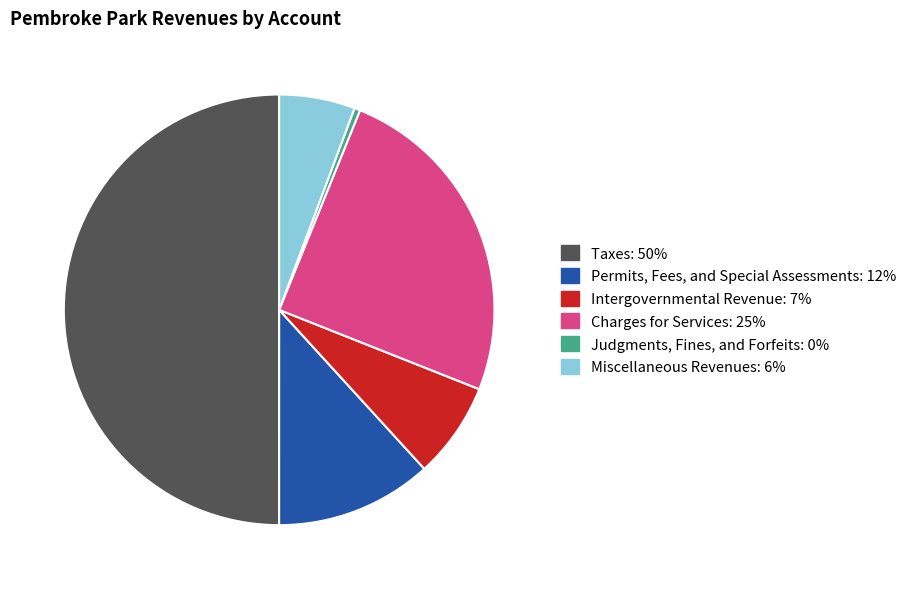

Rank the categories by value from lowest to highest.

Judgments, Fines, and Forfeits, Miscellaneous Revenues, Intergovernmental Revenue, Permits, Fees, and Special Assessments, Charges for Services, Taxes